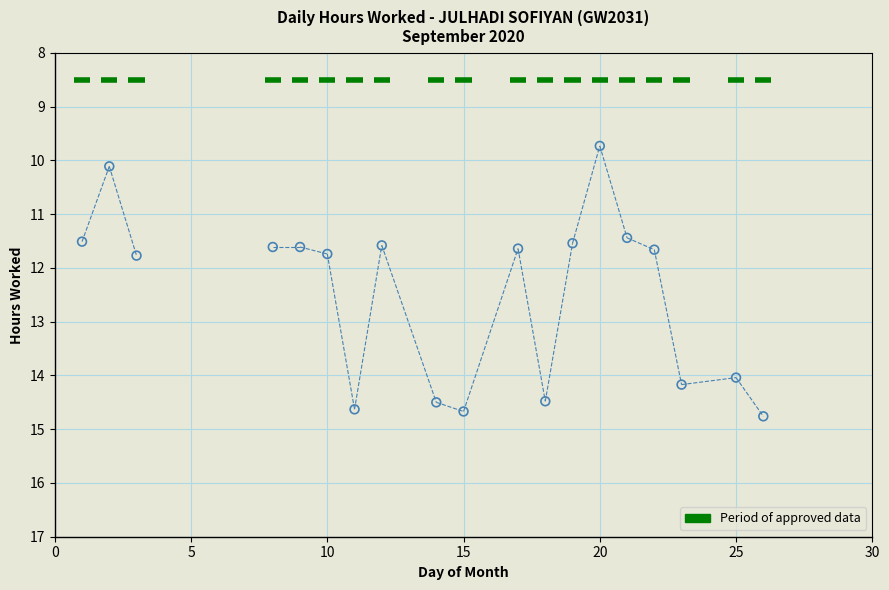

What is the range of X values (max minus min)?

25.0